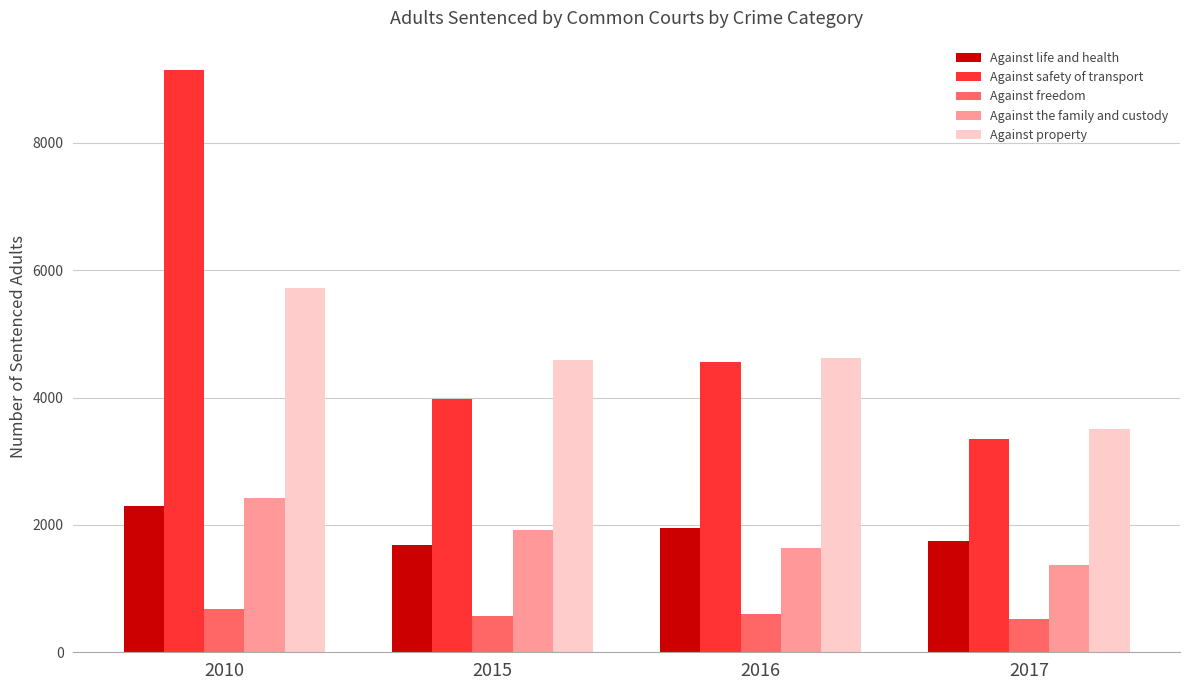

What is the value of the Against safety of transport bar at the 4th from the left?

3345